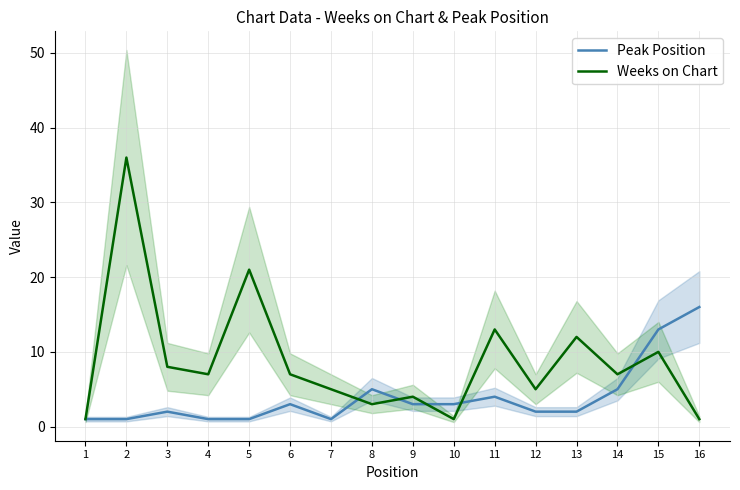

Reading left to right, list all the values displayed in this chart.

Peak Position: 1=1	2=1	3=2	4=1	5=1	6=3	7=1	8=5	9=3	10=3	11=4	12=2	13=2	14=5	15=13	16=16
Weeks on Chart: 1=1	2=36	3=8	4=7	5=21	6=7	7=5	8=3	9=4	10=1	11=13	12=5	13=12	14=7	15=10	16=1